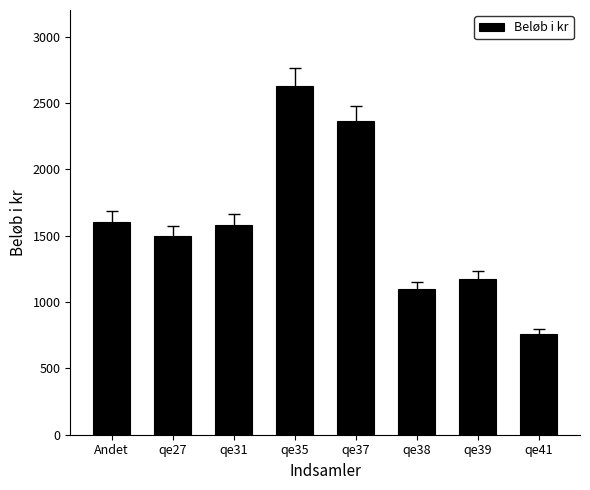

What is the difference between the values at Andet and qe39?

430.0